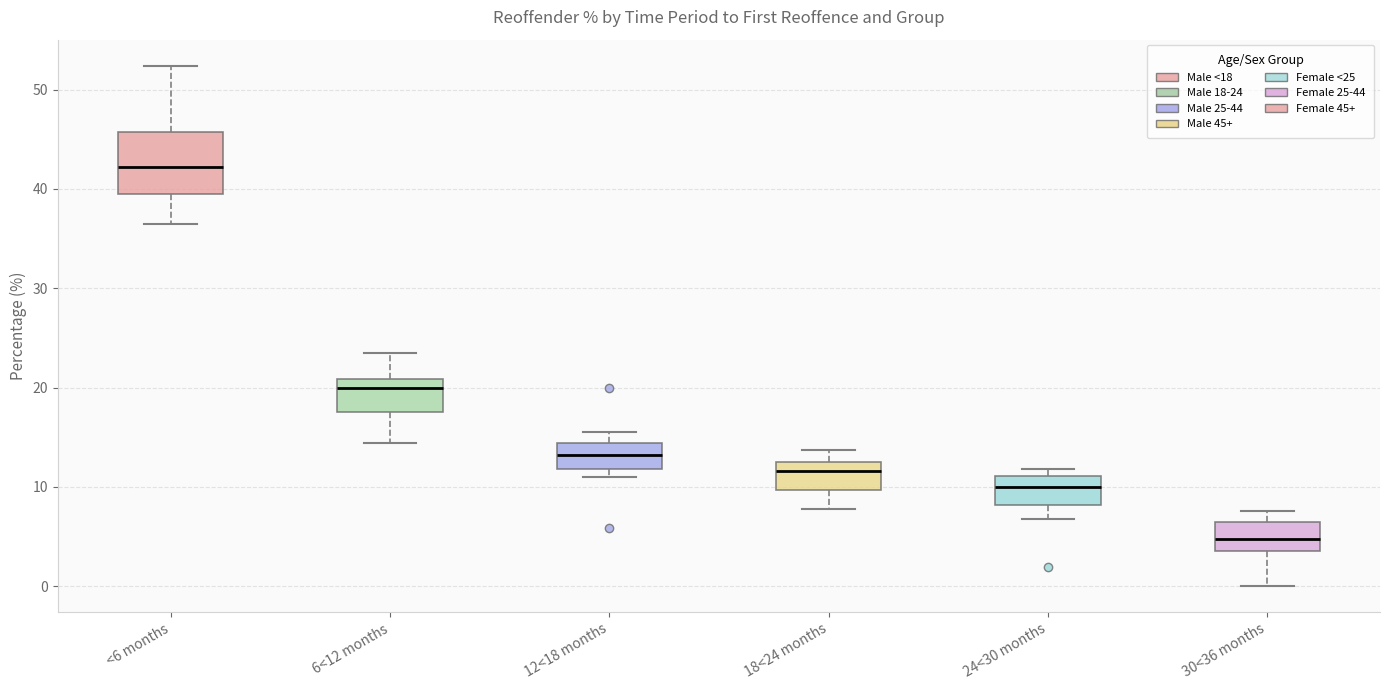

Which box's median line is the lowest?

30<36 months